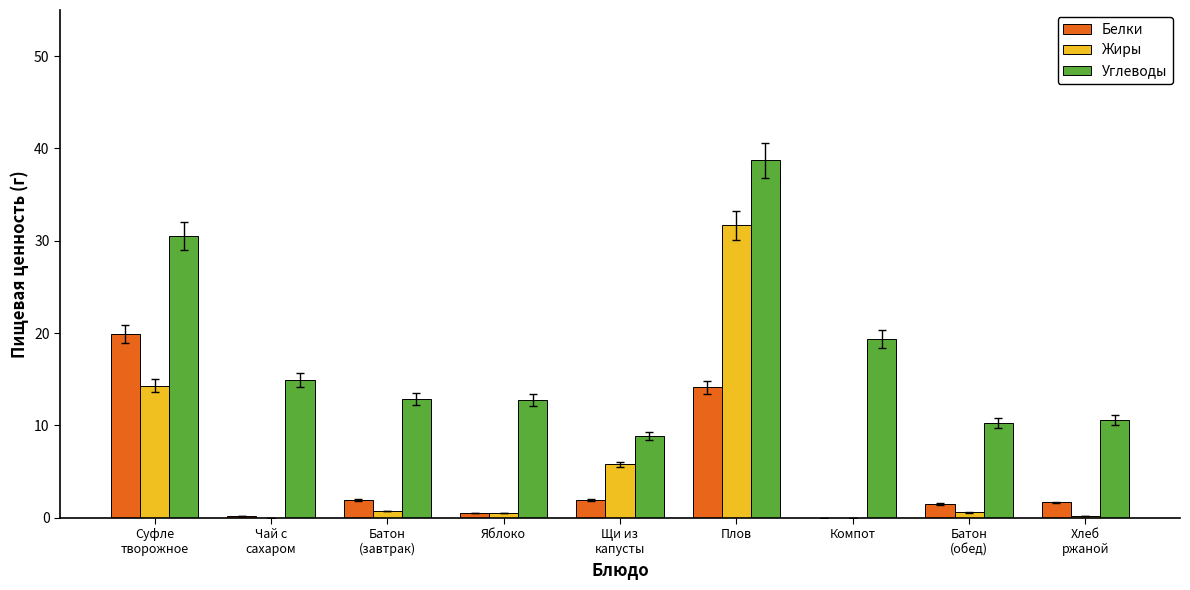

At which label is Углеводы closest to 23?

Компот